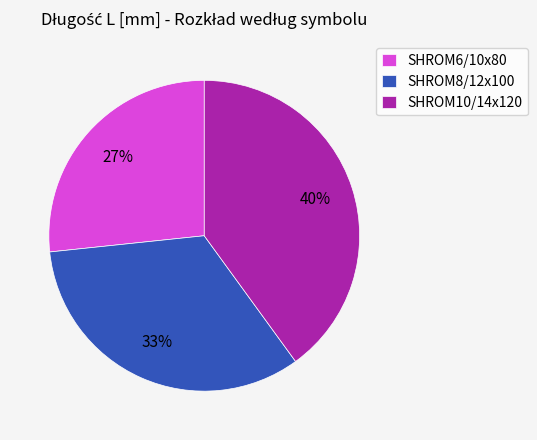

Which category has the smallest portion of the pie?

SHROM6/10x80